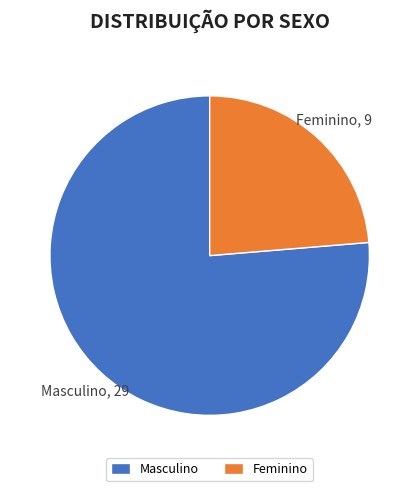

Combined, do Feminino and Masculino account for over 50%?

Yes